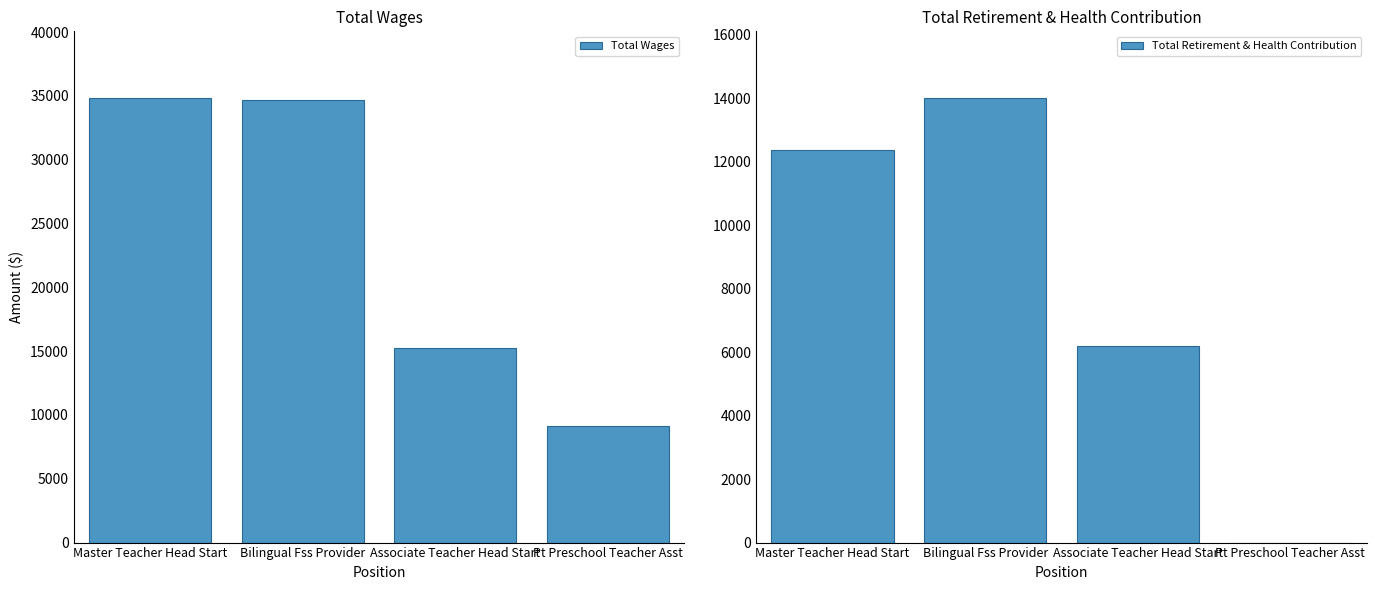

How many positive values does the Total Retirement & Health Contribution series have?

3